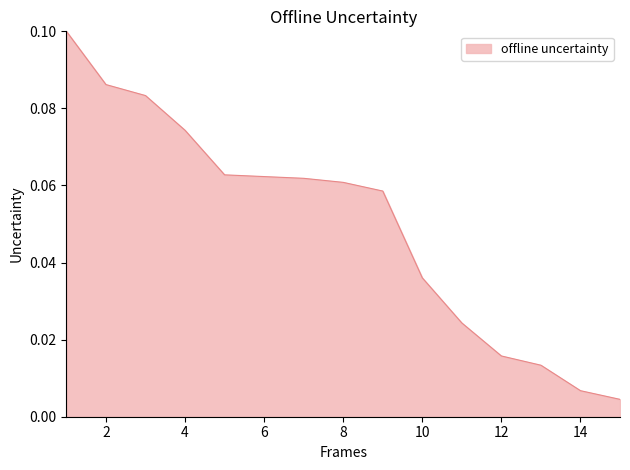

Does the chart have visible grid lines?

No